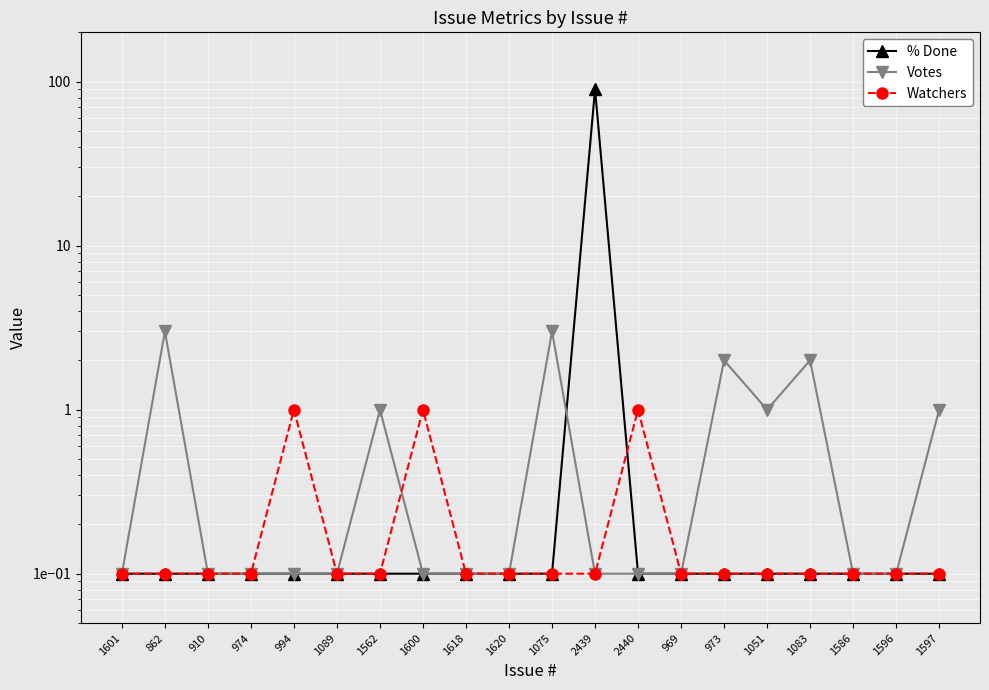

What is the sum of the % Done values at 974 and 1562?

0.2